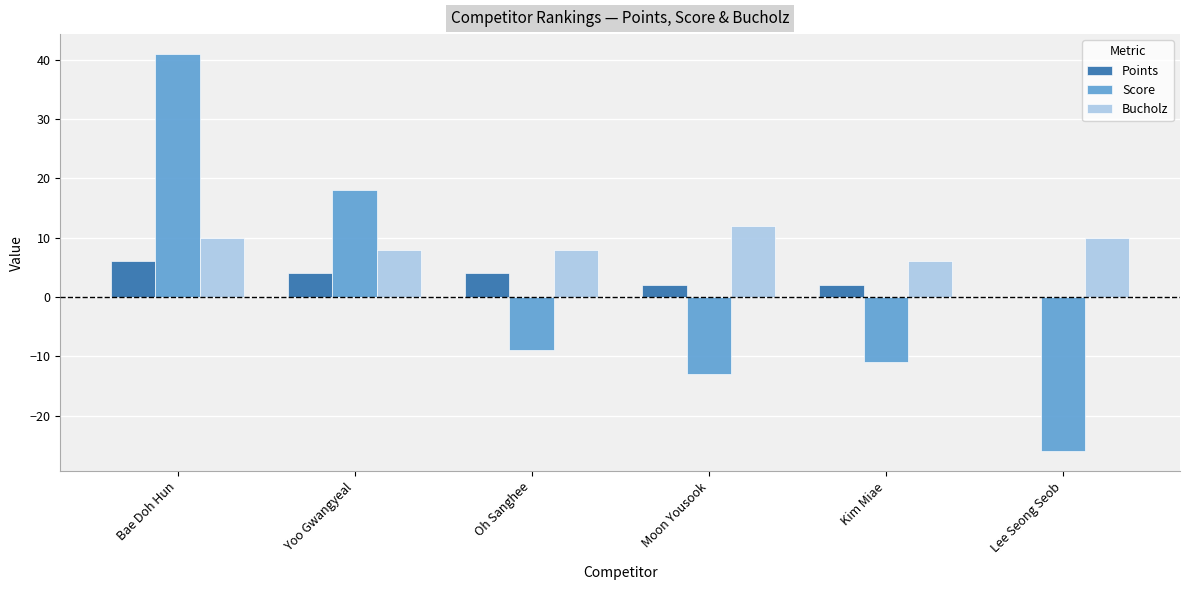

What is the maximum value for Score?

41